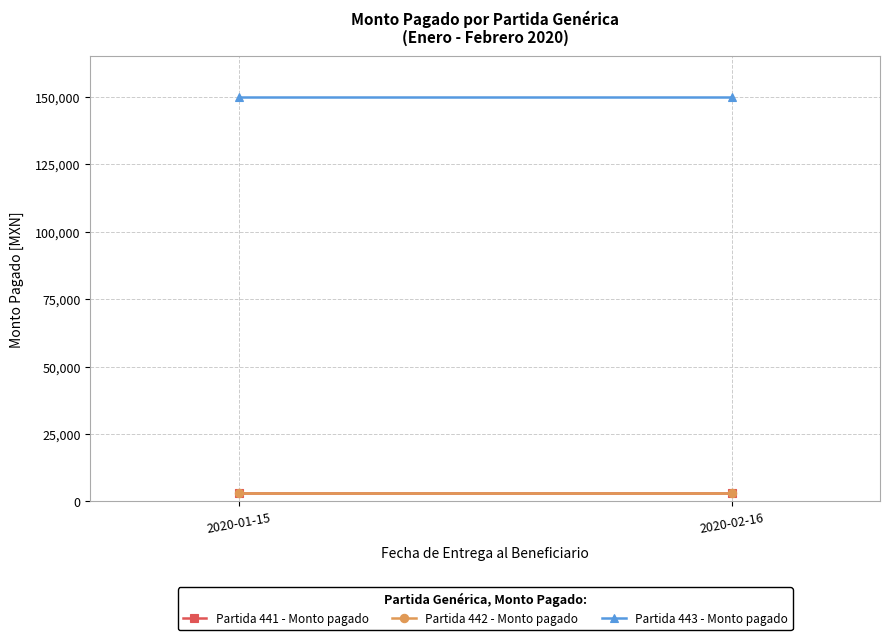

List the labels in order of Partida 442 - Monto pagado value, largest first.

2020-01-15, 2020-02-16